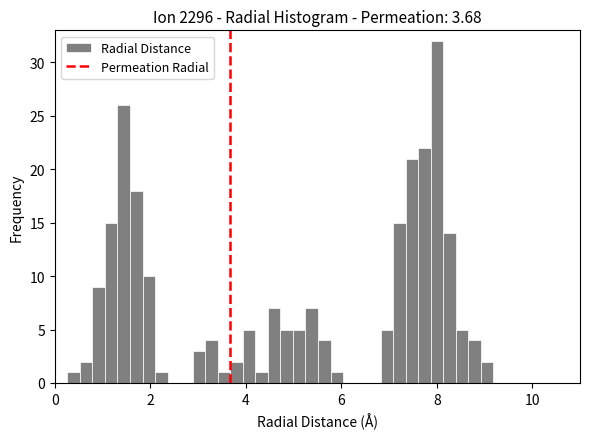

Around what value on the x-axis is the tallest bar? Give the approximate position of its centre, as read against the axis.

8.0